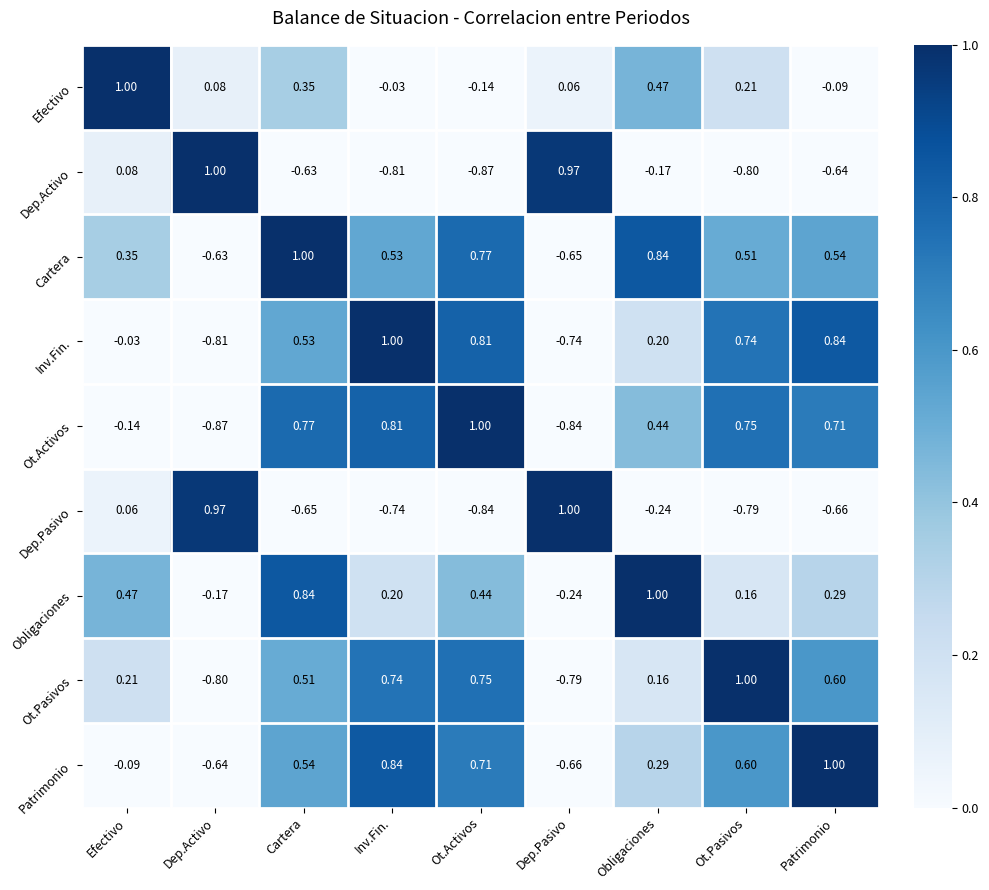

At how many categories does at least one series exceed 0?

9